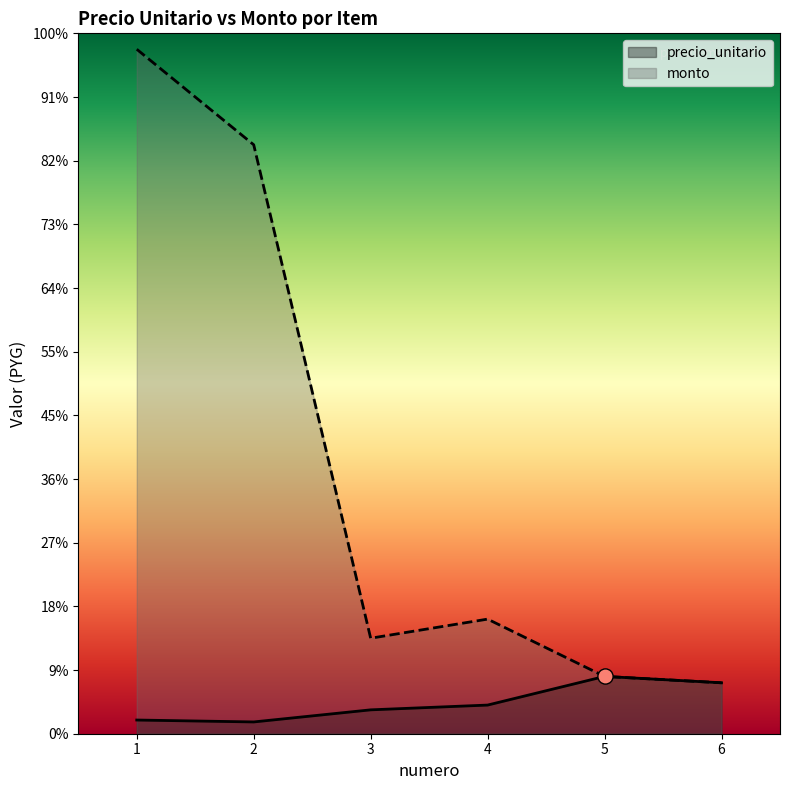

What are all the series names shown in the legend?

precio_unitario, monto